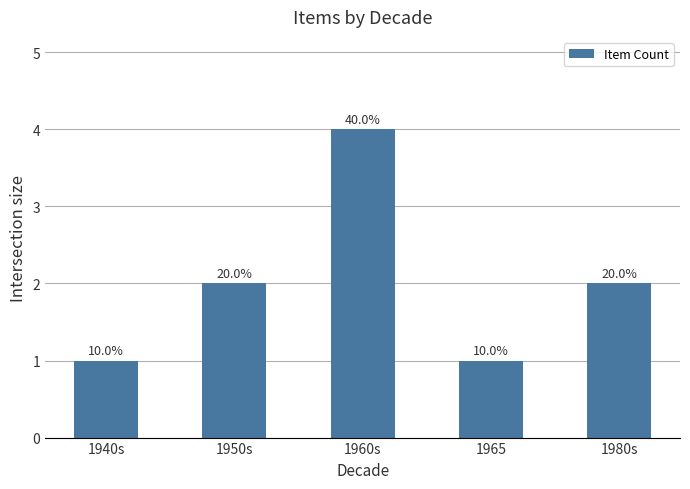

What is the value of the 2nd bar from the left?

2